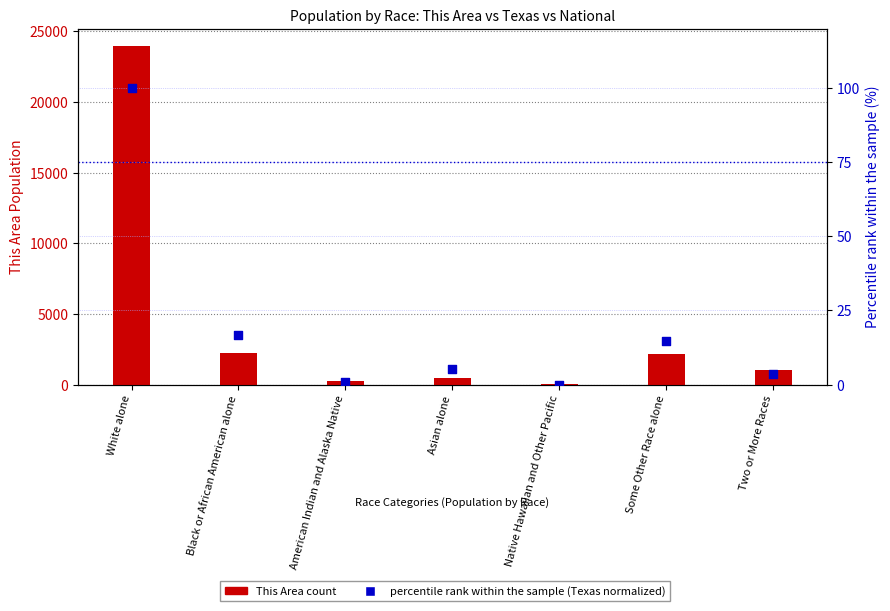

What are all the series names shown in the legend?

This Area count, percentile rank within the sample